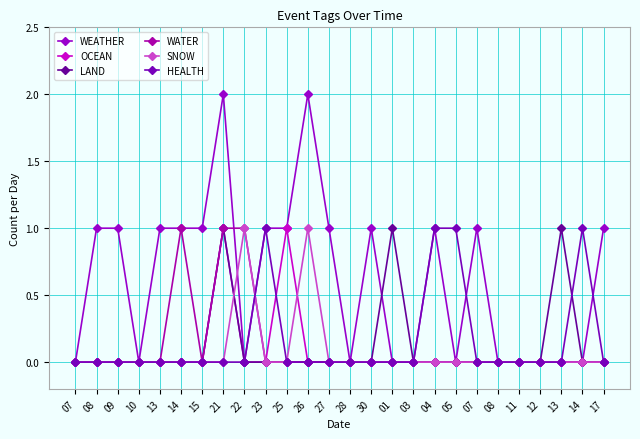

Which category has the lowest value in the HEALTH series?

07